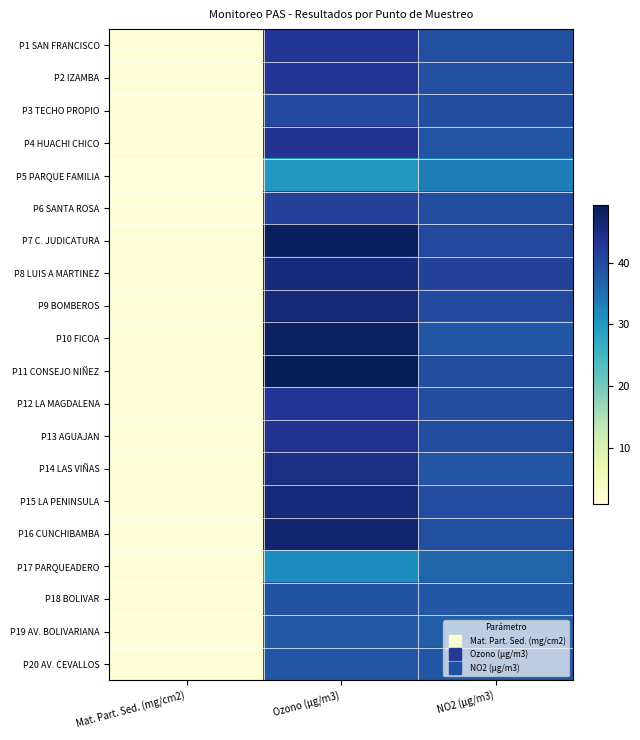

Rank the series at NO2 (µg/m3) from lowest to highest value.

P5 PARQUE FAMILIA, P17 PARQUEADERO, P19 AV. BOLIVARIANA, P10 FICOA, P18 BOLIVAR, P14 LAS VIÑAS, P4 HUACHI CHICO, P20 AV. CEVALLOS, P2 IZAMBA, P1 SAN FRANCISCO, P16 CUNCHIBAMBA, P6 SANTA ROSA, P11 CONSEJO NIÑEZ, P3 TECHO PROPIO, P12 LA MAGDALENA, P13 AGUAJAN, P15 LA PENINSULA, P7 C. JUDICATURA, P9 BOMBEROS, P8 LUIS A MARTINEZ